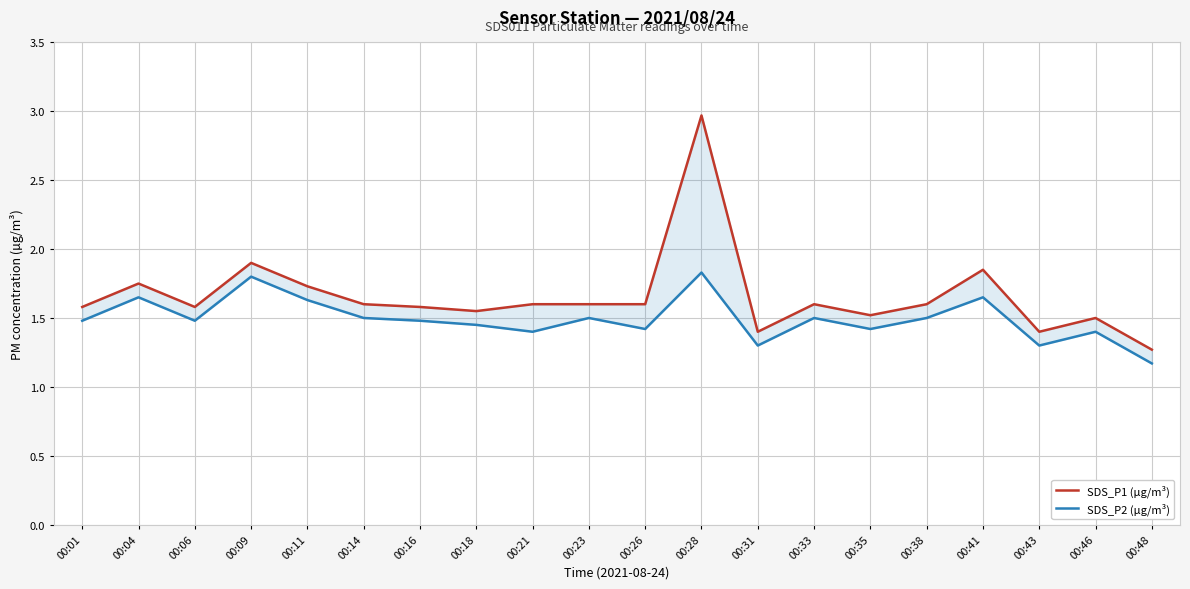

What is the spread (max minus min) of values at 00:06?

0.1